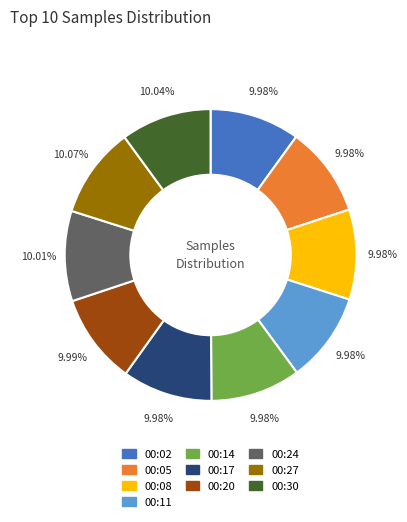

How many slices are in this pie chart?

10